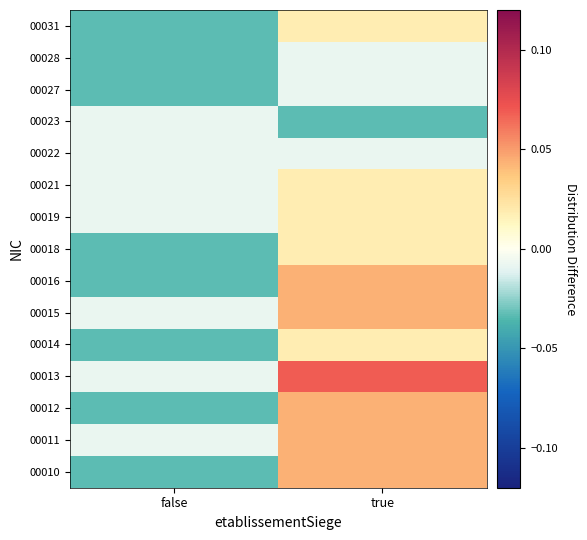

At how many categories does at least one series exceed 0?

1